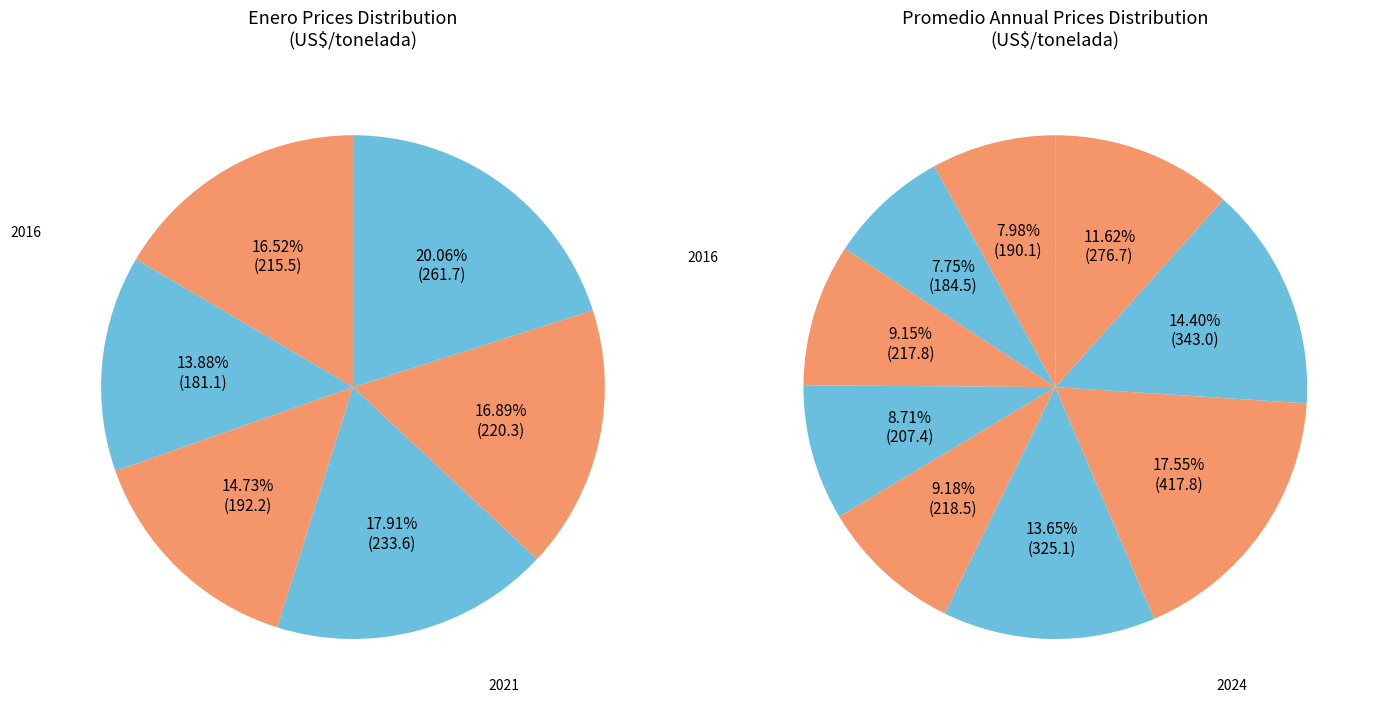

Which slice is the smallest?

2017